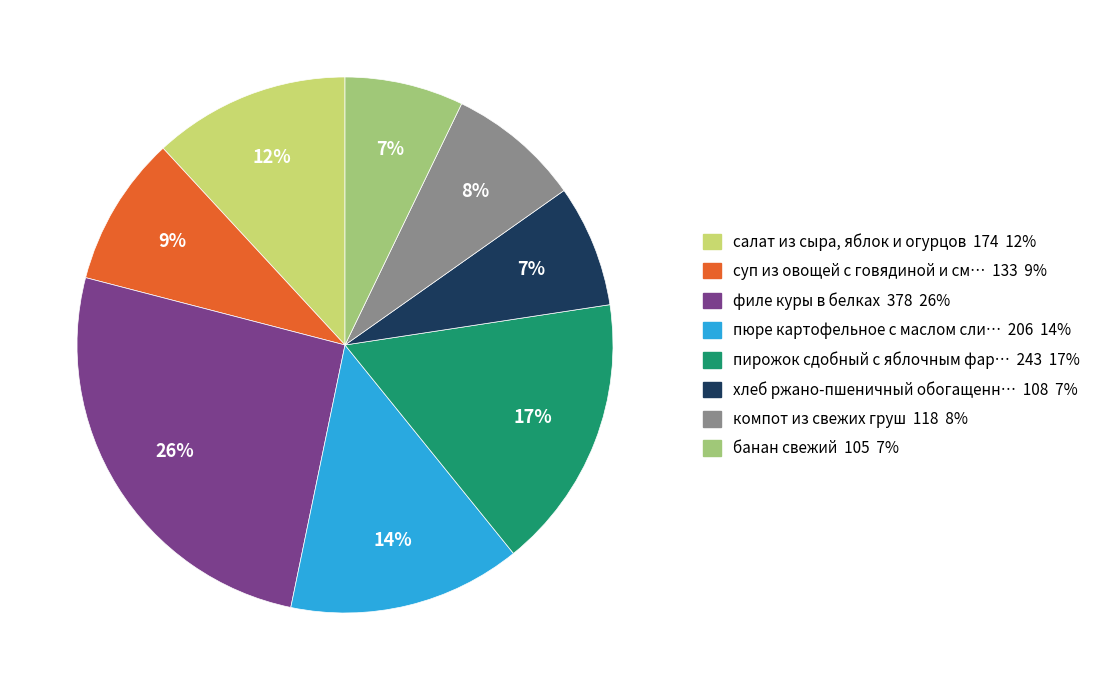

What is the largest slice in the pie chart?

филе куры в белках 378 26%